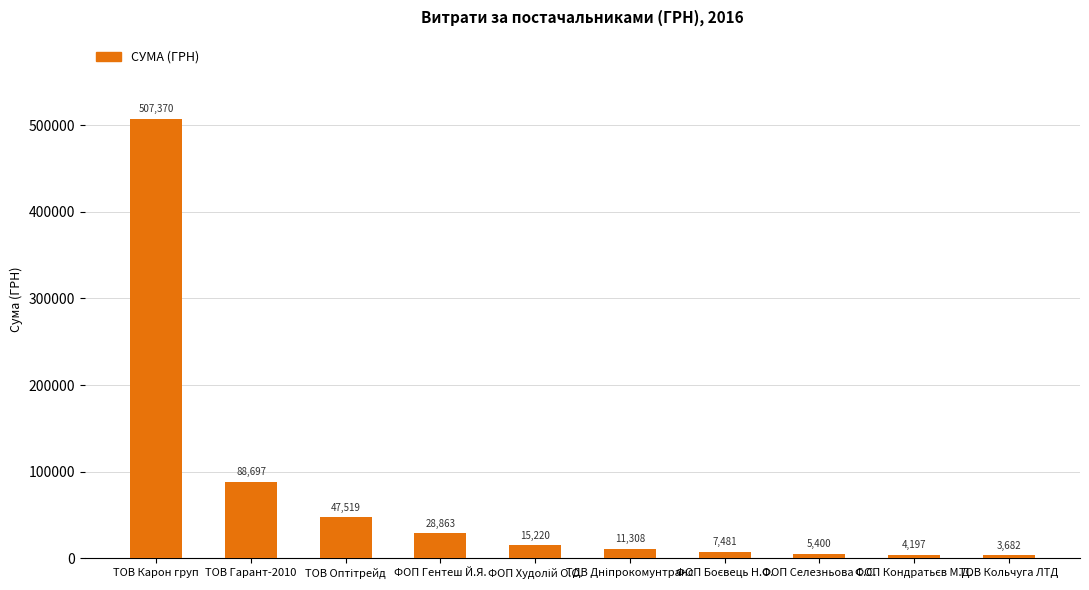

The value at ФОП Гентеш Й.Я. is 28863.0. True or false?

True